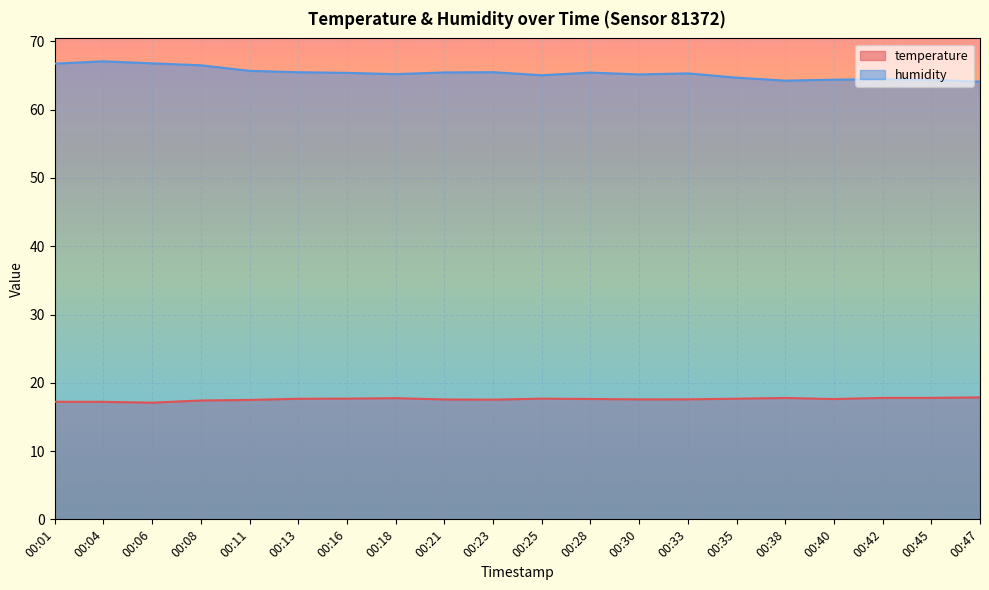

Rank the series by their average value, from lowest to highest.

temperature, humidity